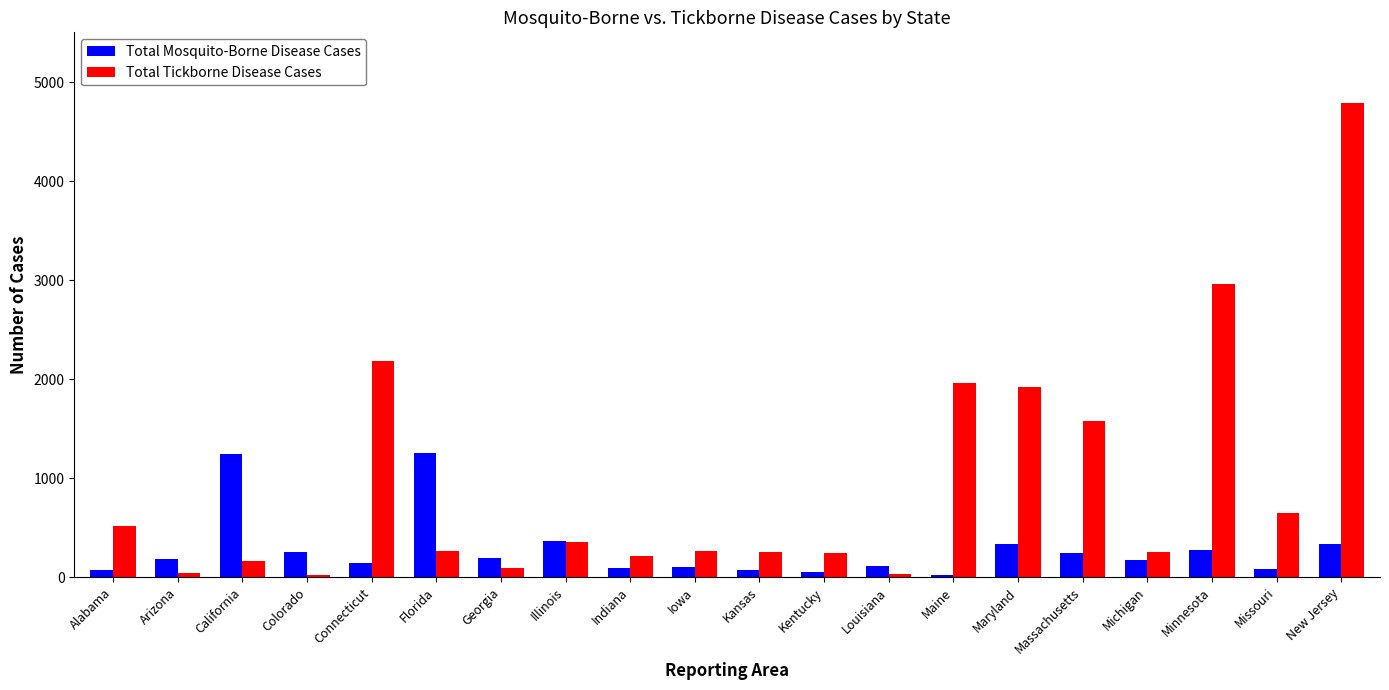

What is the total value across all series at California?

1404